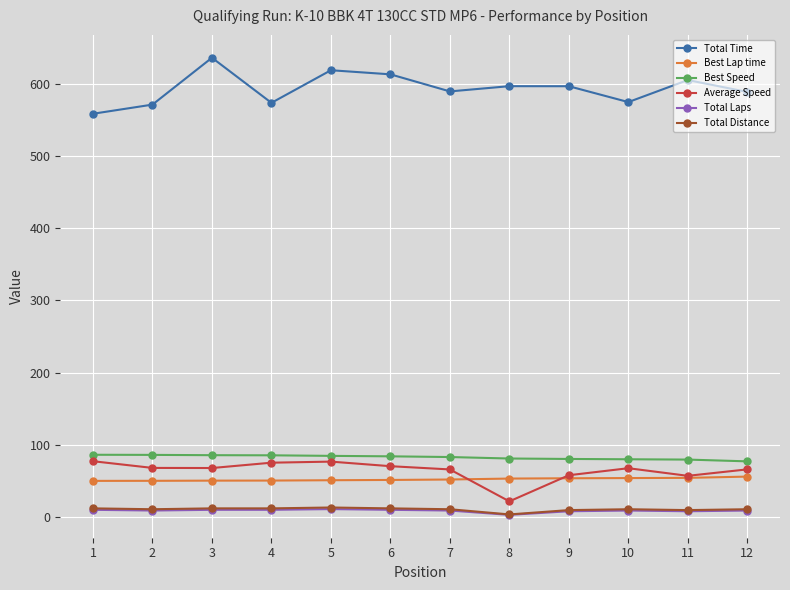

What is the difference between the second highest and second lowest values in the Total Time series?

47.6